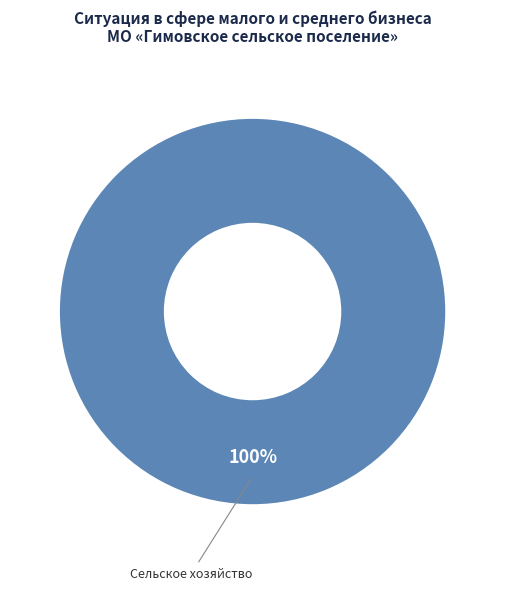

How many segments does this pie chart have?

1